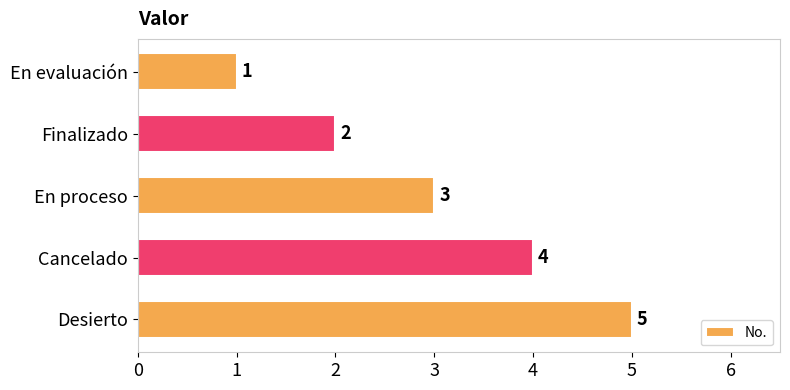

Which has a higher value, Finalizado or Desierto?

Desierto